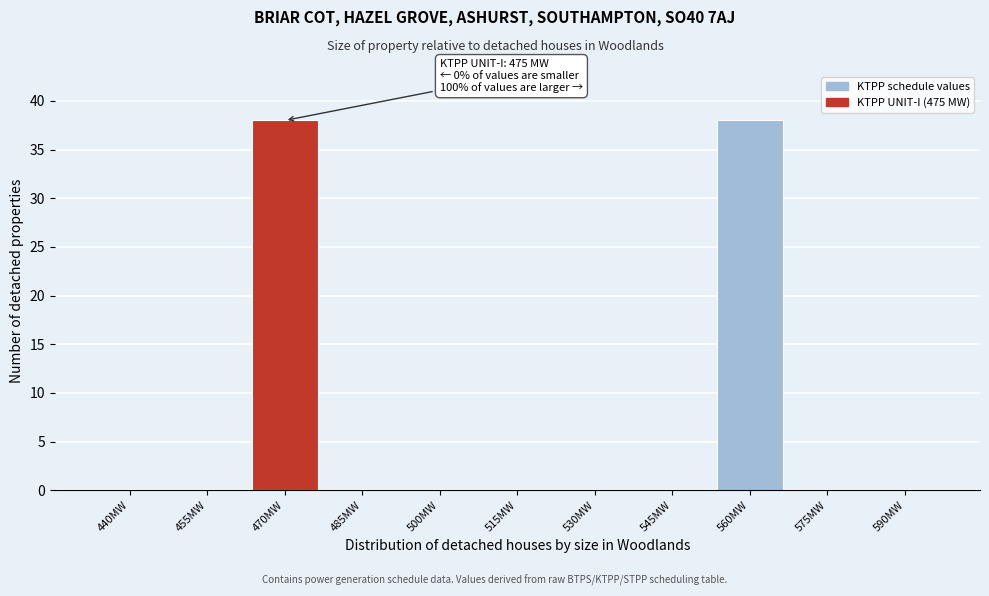

Reading left to right, extract all data points from this chart.

440MW=0	455MW=0	470MW=38	485MW=0	500MW=0	515MW=0	530MW=0	545MW=0	560MW=38	575MW=0	590MW=0